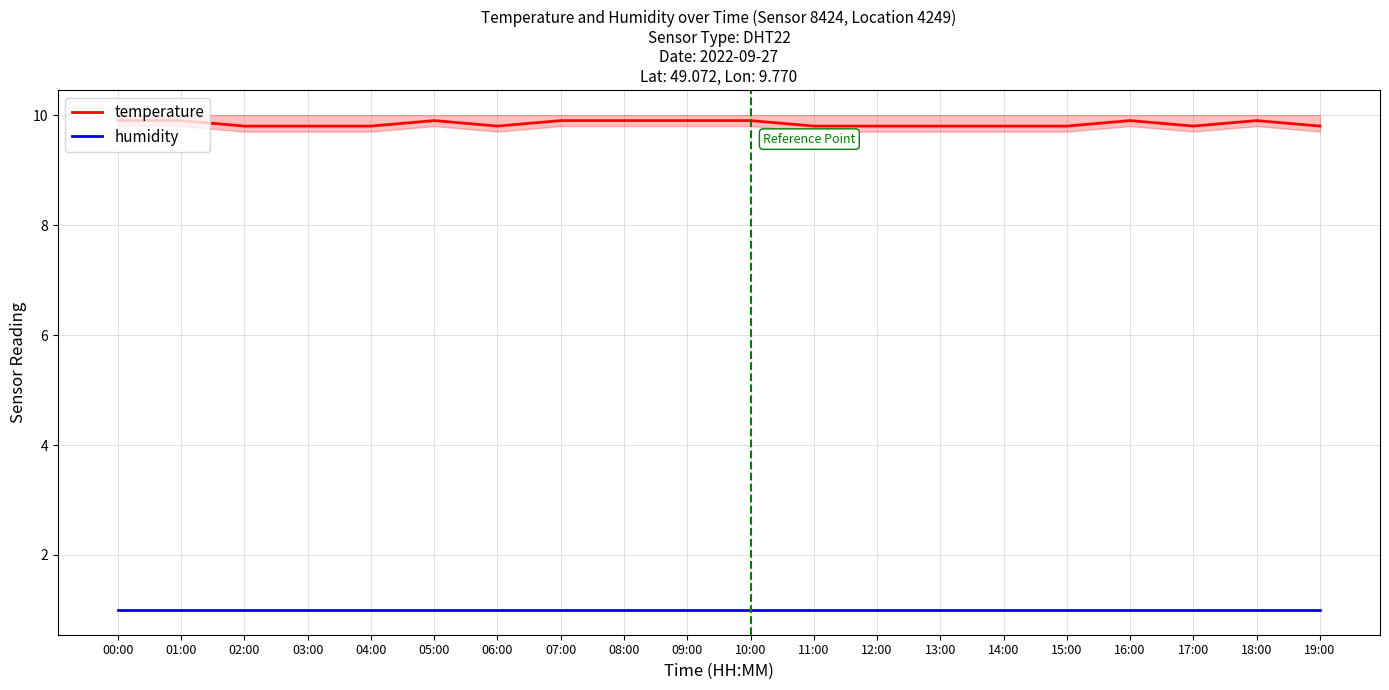

What position from the left is 06:00?

7